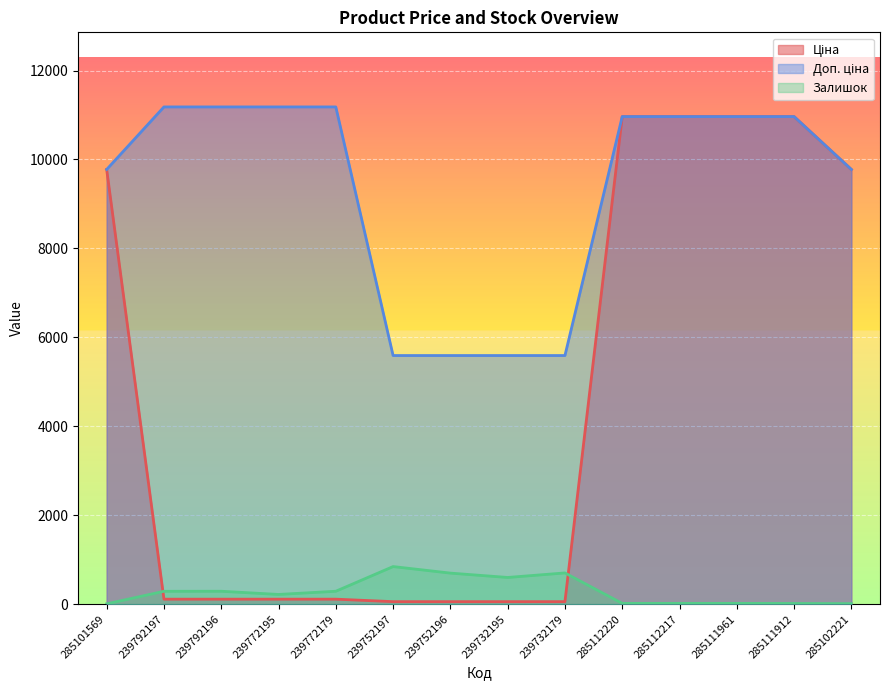

Which category has the lowest value across all series?

285101569